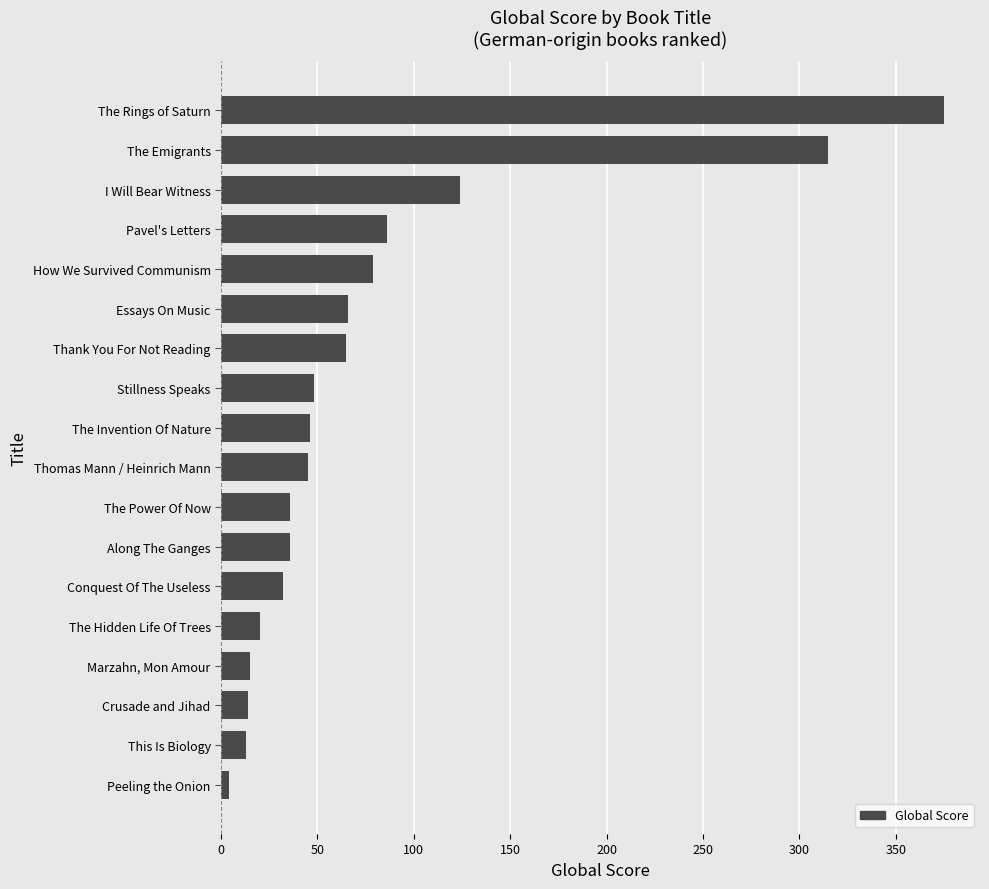

What is the average value?

79